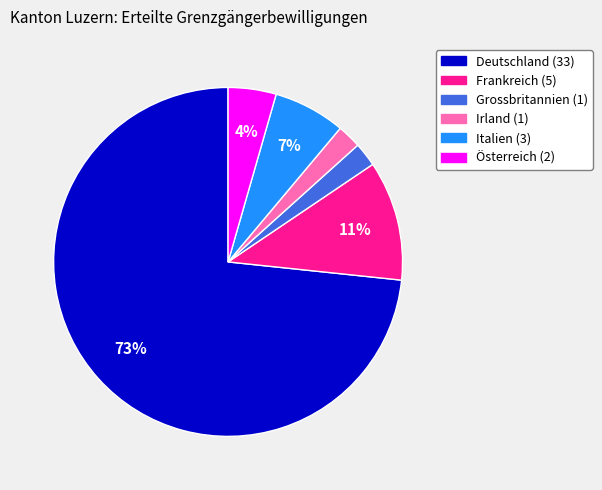

What is the ratio of the value at Österreich to the value at Irland?

2.0